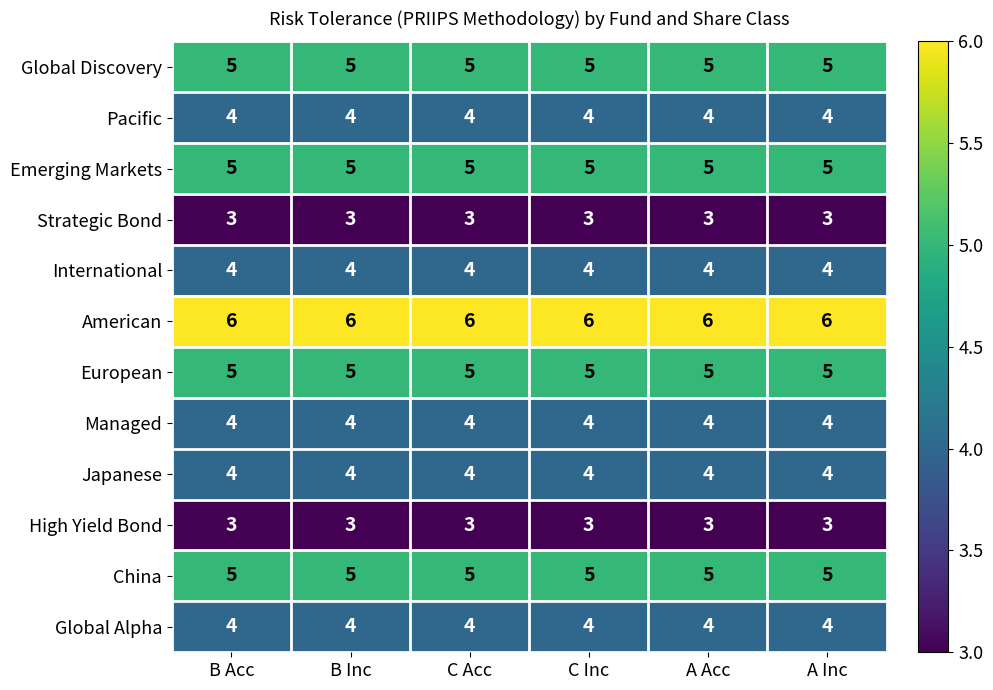

What is the smallest value displayed?

3